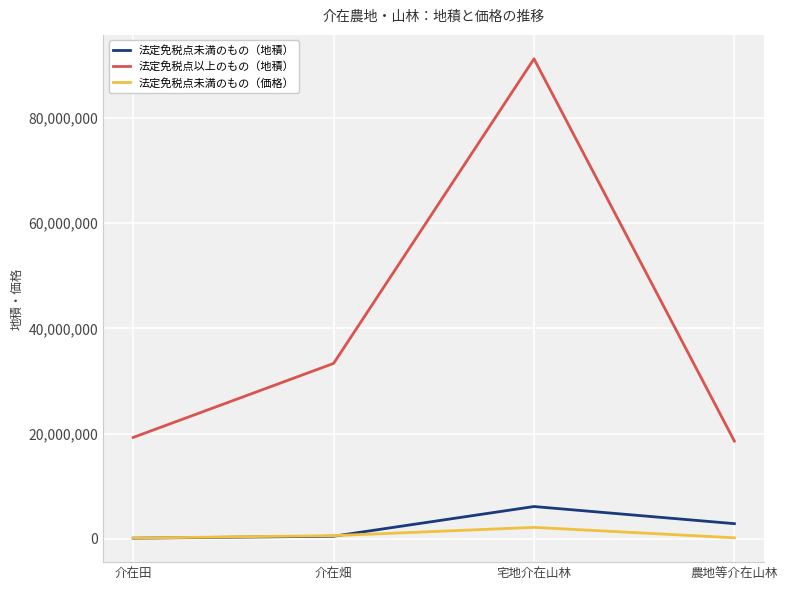

True or false: 法定免税点未満のもの（地積） and 法定免税点以上のもの（地積） cross at least once.

False